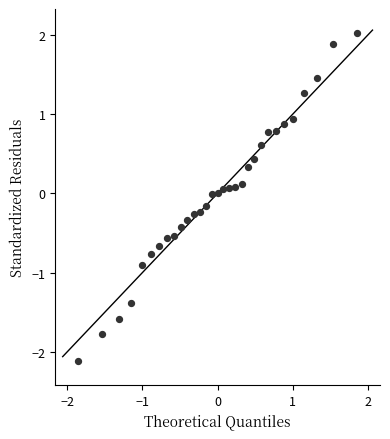

What is the range of X values (max minus min)?

3.7